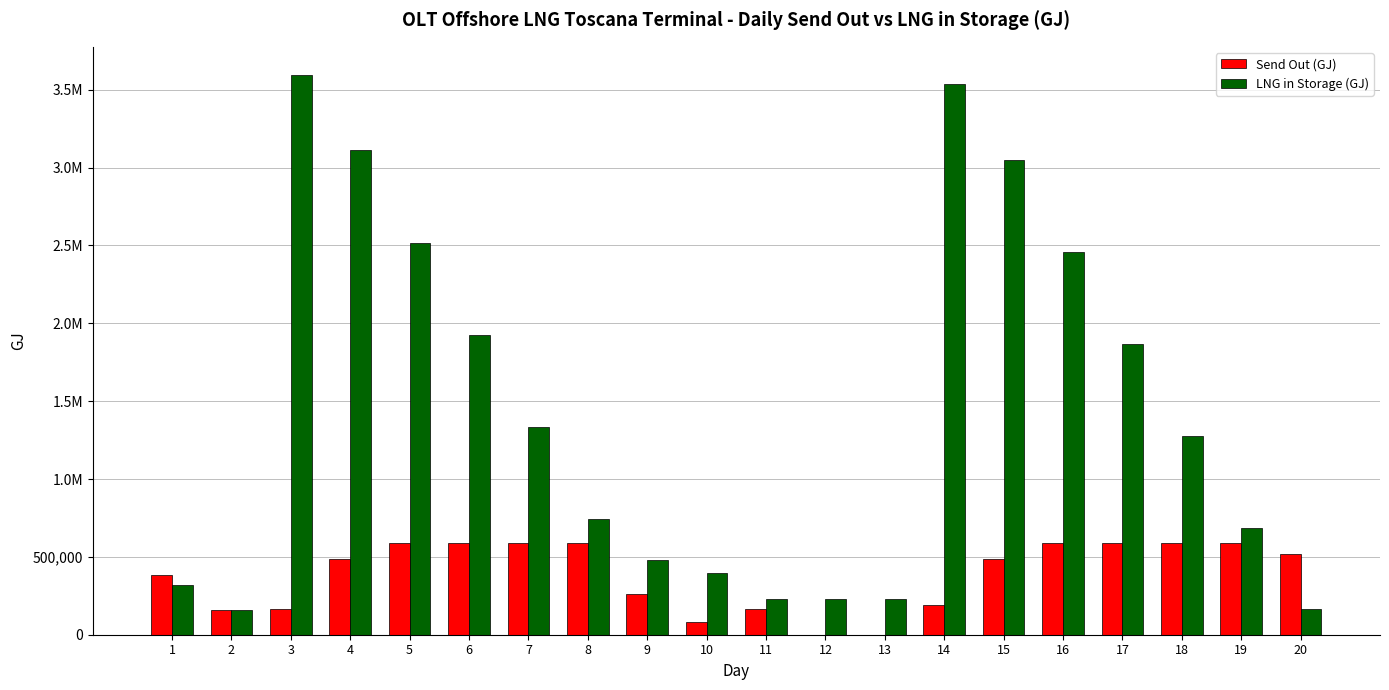

What is the value of the LNG in Storage (GJ) bar at the 2nd from the left?

159007.4